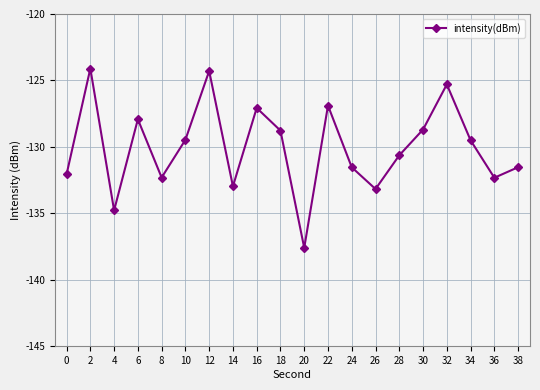

How many interior local peaks (higher than both neighbors) does the data have?

6